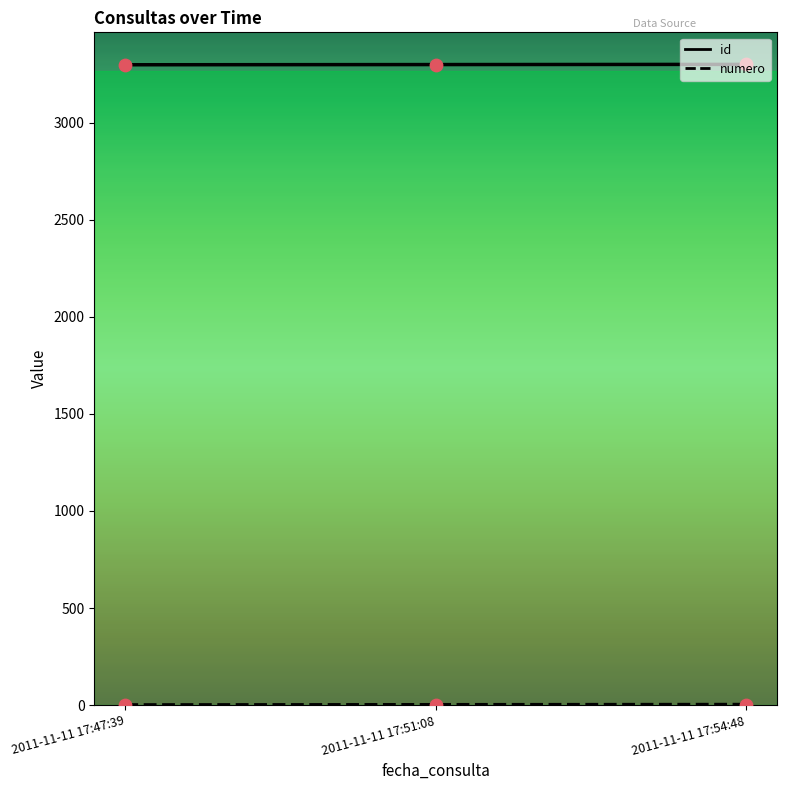

At how many categories does at least one series exceed 513?

3